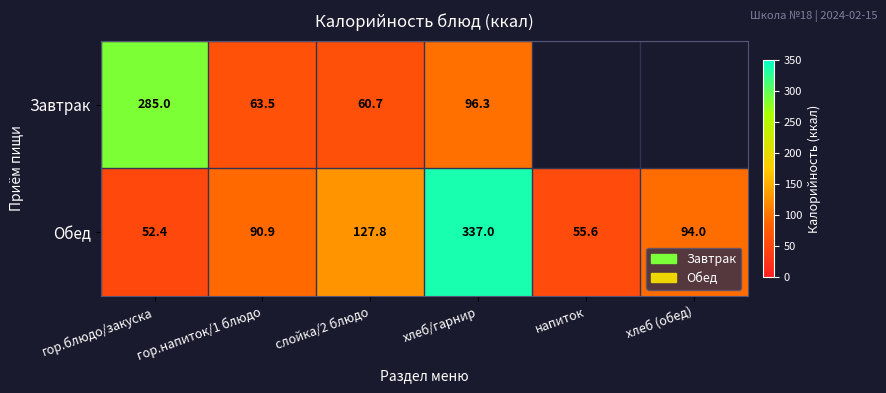

List the labels in order of Обед value, largest first.

хлеб/гарнир, слойка/2 блюдо, хлеб (обед), гор.напиток/1 блюдо, напиток, гор.блюдо/закуска